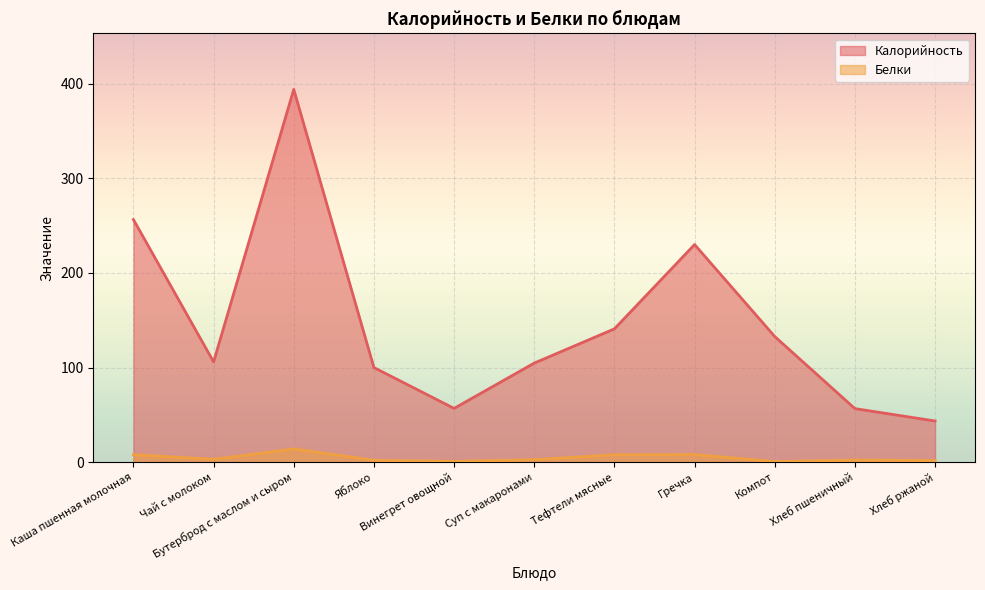

Reading left to right, transcribe all the data shown in this chart.

Калорийность: Каша пшенная молочная=256.4	Чай с молоком=106.0	Бутерброд с маслом и сыром=394.0	Яблоко=100.0	Винегрет овощной=56.8	Суп с макаронами=104.7	Тефтели мясные=140.9	Гречка=230.0	Компот=132.8	Хлеб пшеничный=56.6	Хлеб ржаной=43.5
Белки: Каша пшенная молочная=7.9	Чай с молоком=3.0	Бутерброд с маслом и сыром=14.0	Яблоко=2.0	Винегрет овощной=0.8	Суп с макаронами=2.6	Тефтели мясные=7.8	Гречка=8.0	Компот=0.6	Хлеб пшеничный=2.2	Хлеб ржаной=1.6